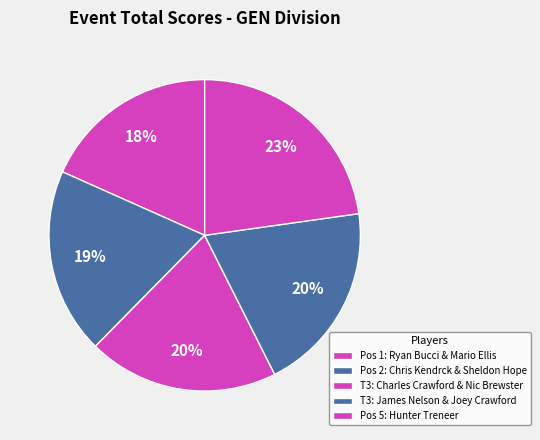

Is there a majority slice in this chart?

No